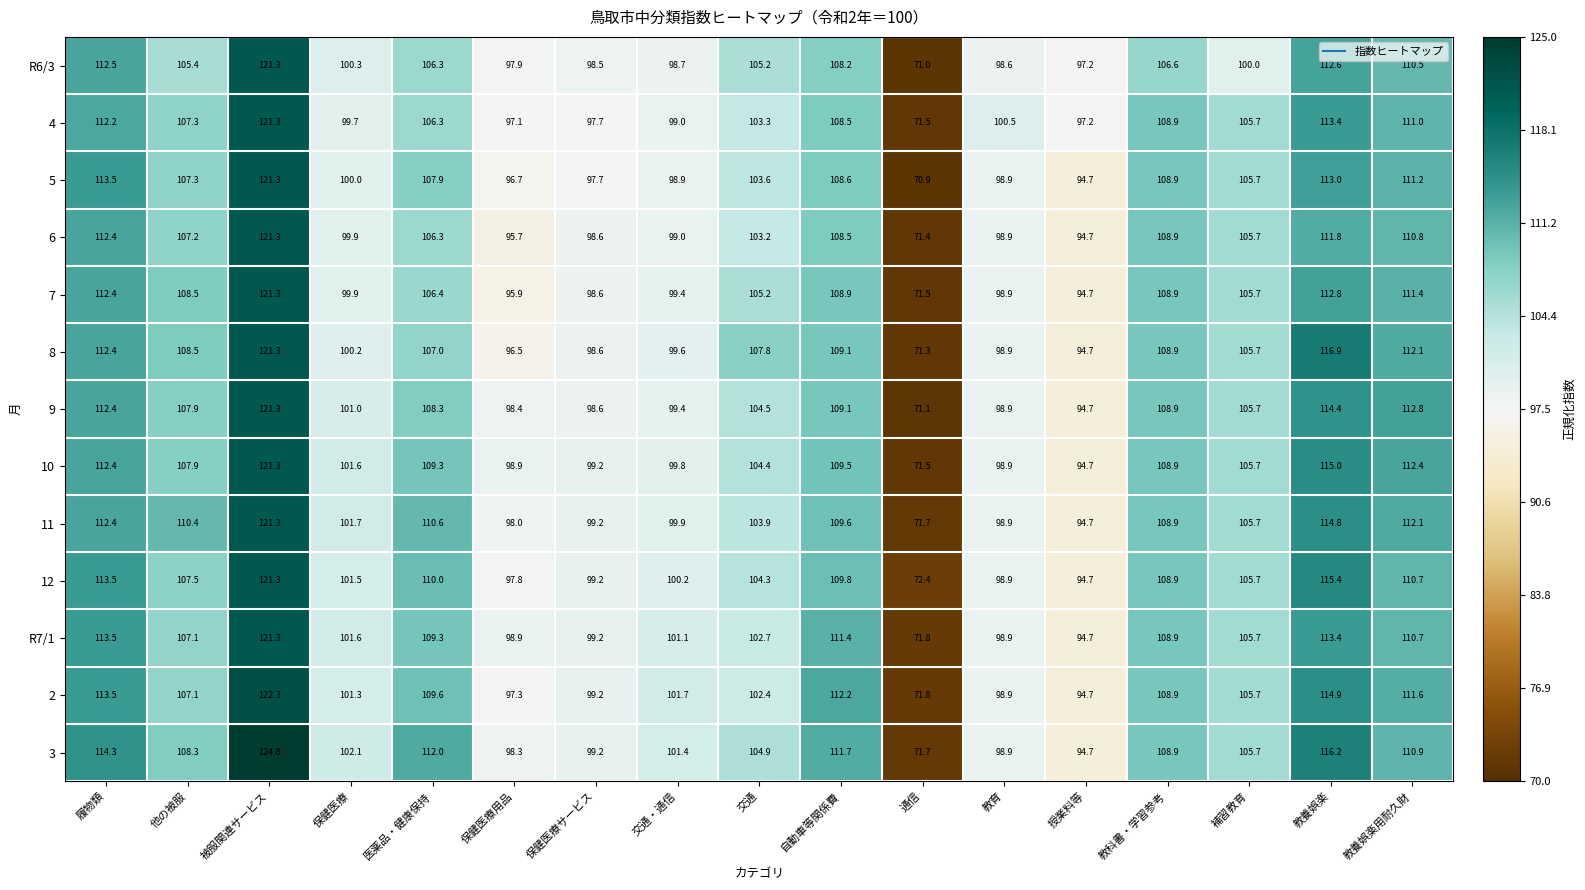

What is the maximum value shown in the chart?

124.8